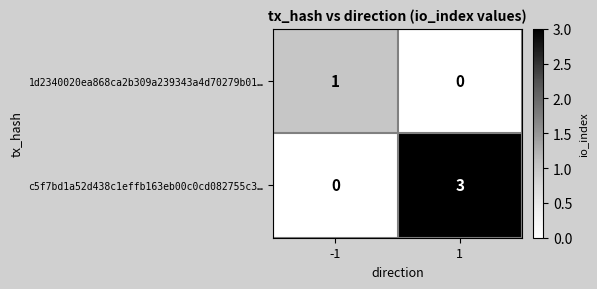

Is it true that 1d2340020ea868ca2b309a239343a4d70279b01… equals 0 at 1?

True